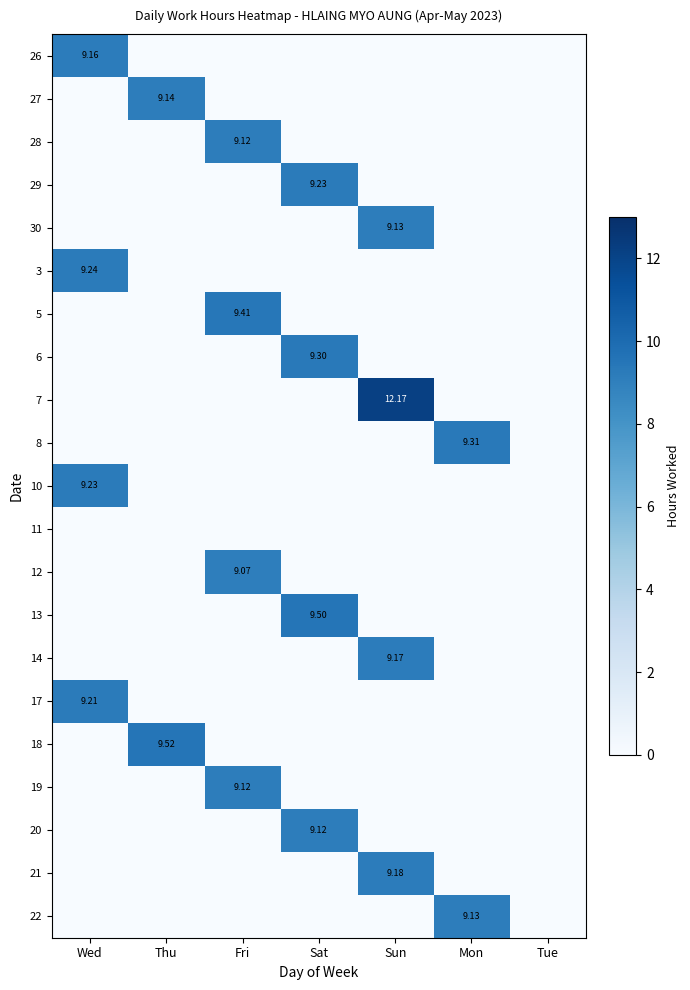

At which category is the sum across all series the highest?

Sun